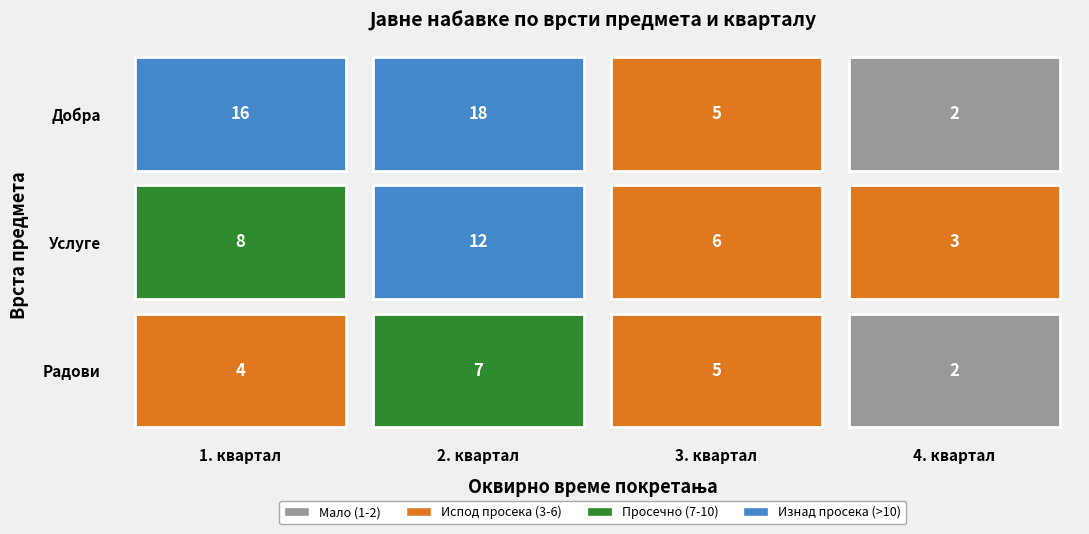

Between 3. квартал and 1. квартал, which is larger?

1. квартал